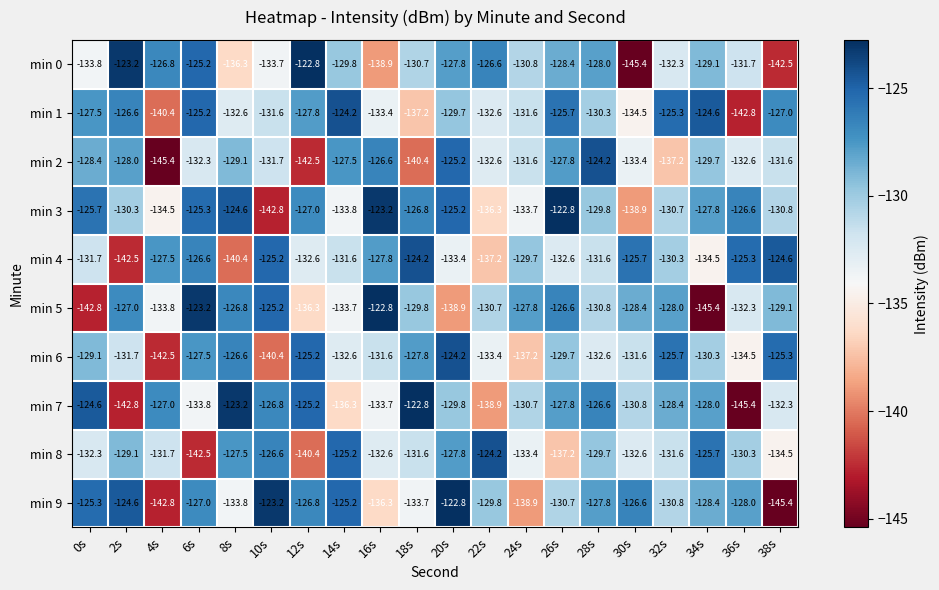

The value of min 2 at 16s is -166.5. True or false?

False